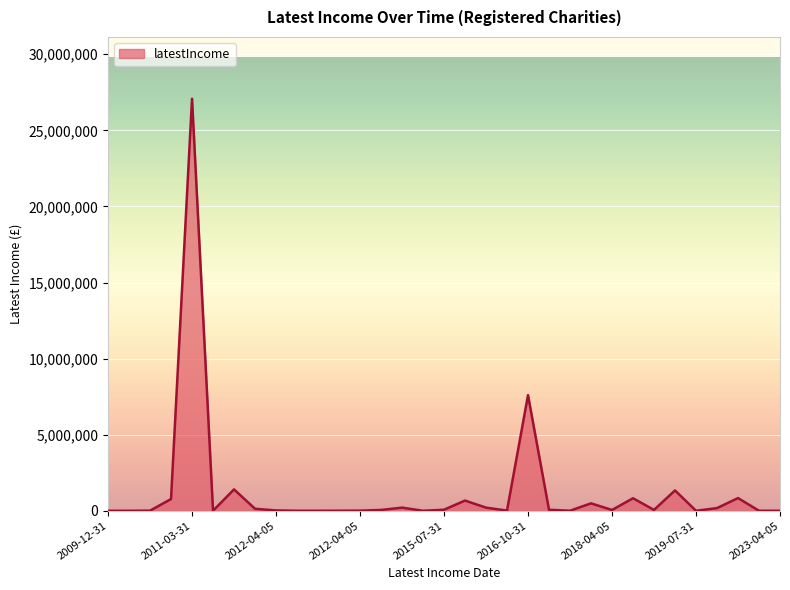

What is the maximum value shown in the chart?

27076213